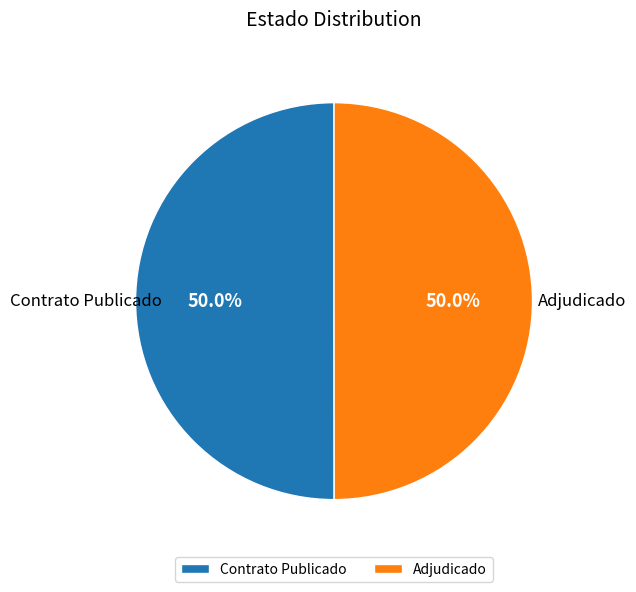

What is the ratio of the value at Contrato Publicado to the value at Adjudicado?

1.0